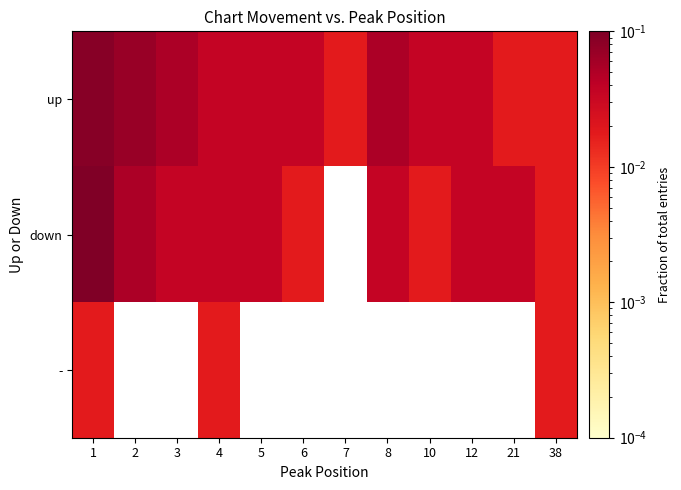

List the series in order of their peak value, lowest first.

-, up, down